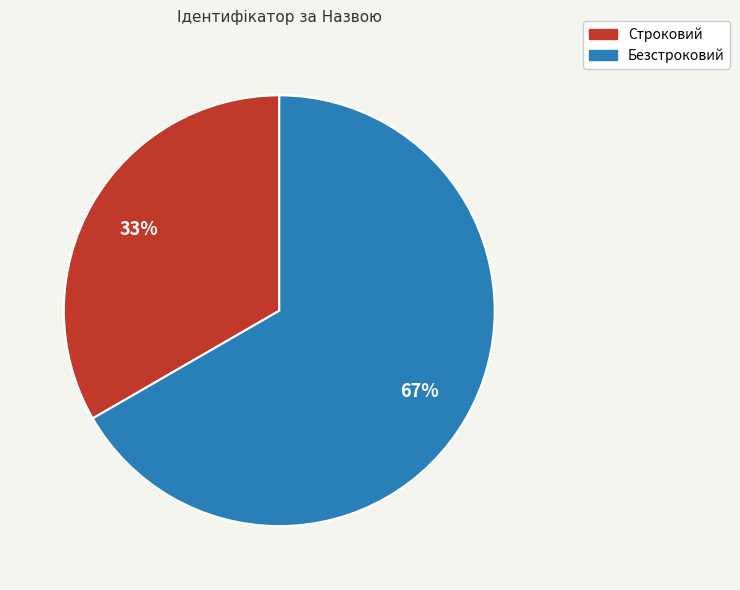

What is the smallest slice in the pie chart?

Строковий